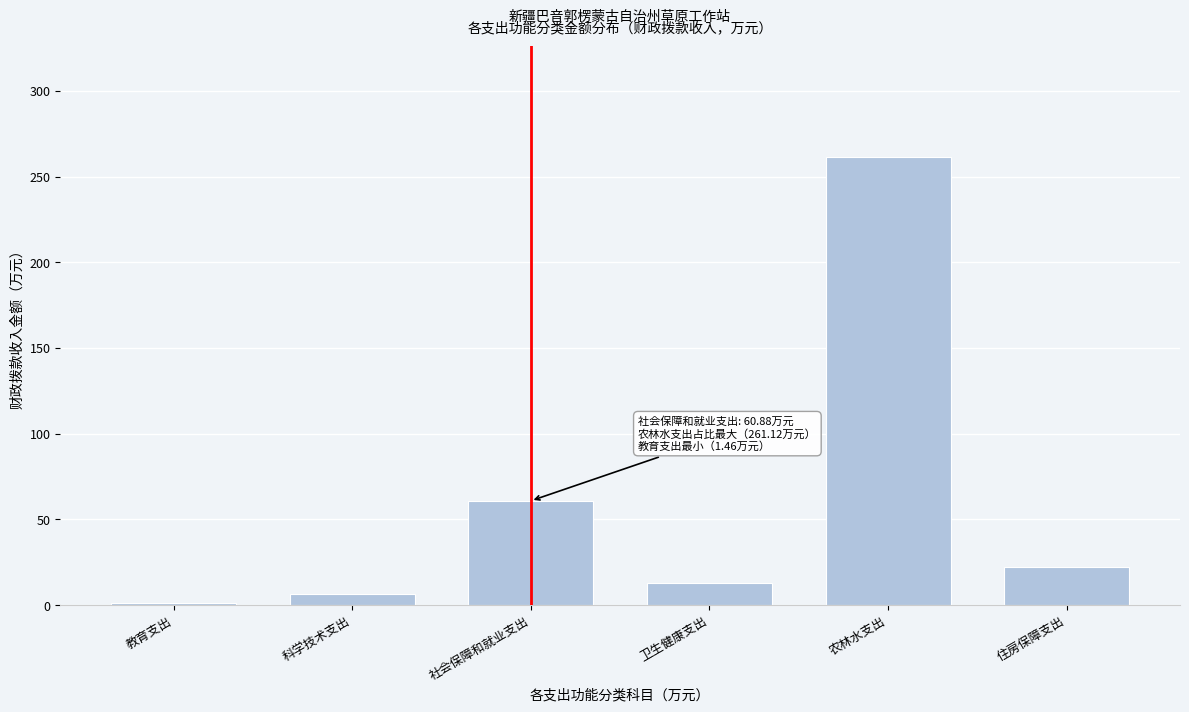

The chart shows a value of 12.7 at 卫生健康支出. True or false?

True